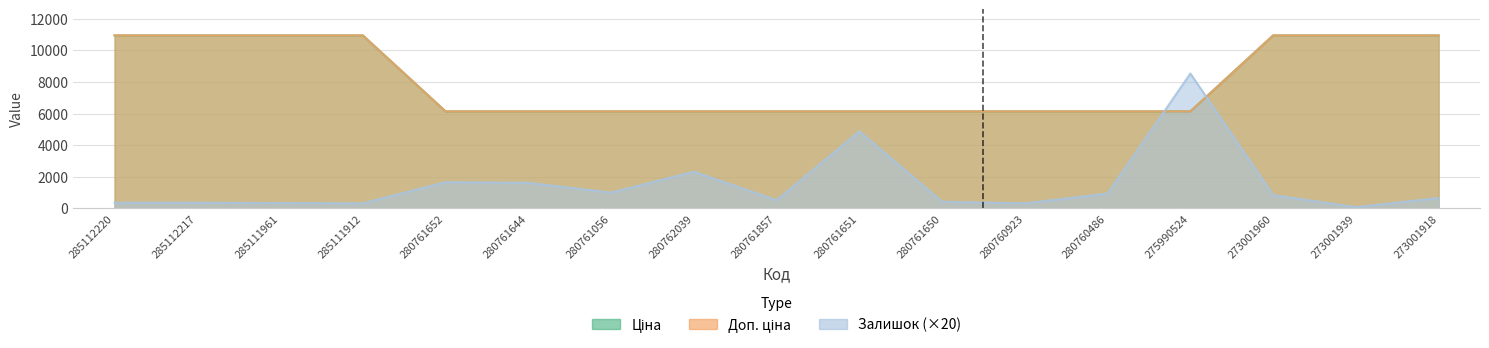

Reading left to right, list all the values displayed in this chart.

Ціна: 285112220=10952.0	285112217=10952.0	285111961=10952.0	285111912=10952.0	280761652=6143.2	280761644=6143.2	280761056=6143.2	280762039=6143.2	280761857=6143.2	280761651=6143.2	280761650=6143.2	280760923=6143.2	280760486=6143.2	275990524=6143.2	273001960=10952.0	273001939=10952.0	273001918=10952.0
Доп. ціна: 285112220=10952.0	285112217=10952.0	285111961=10952.0	285111912=10952.0	280761652=6143.2	280761644=6143.2	280761056=6143.2	280762039=6143.2	280761857=6143.2	280761651=6143.2	280761650=6143.2	280760923=6143.2	280760486=6143.2	275990524=6143.2	273001960=10952.0	273001939=10952.0	273001918=10952.0
Залишок: 285112220=360.0	285112217=360.0	285111961=340.0	285111912=320.0	280761652=1660.0	280761644=1620.0	280761056=1000.0	280762039=2320.0	280761857=520.0	280761651=4880.0	280761650=420.0	280760923=320.0	280760486=940.0	275990524=8540.0	273001960=840.0	273001939=80.0	273001918=660.0